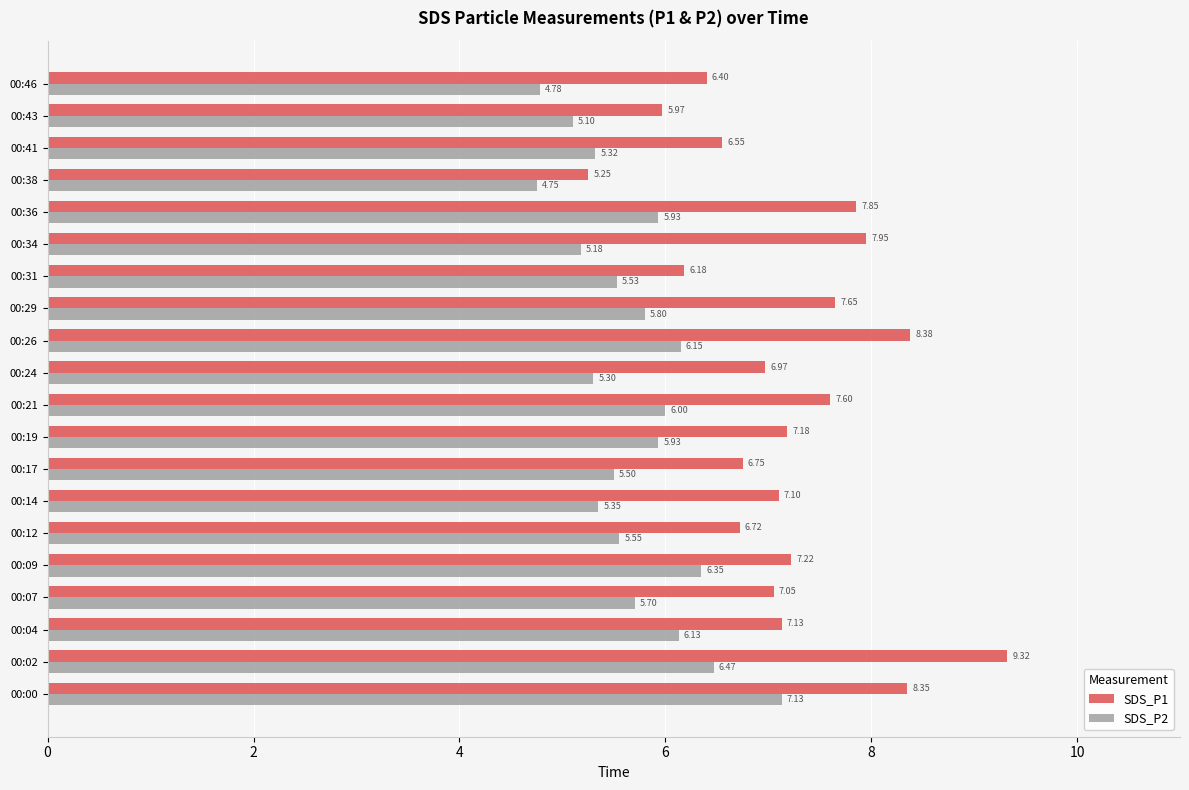

List the labels in order of SDS_P1 value, largest first.

00:02, 00:26, 00:00, 00:34, 00:36, 00:29, 00:21, 00:09, 00:19, 00:04, 00:14, 00:07, 00:24, 00:17, 00:12, 00:41, 00:46, 00:31, 00:43, 00:38